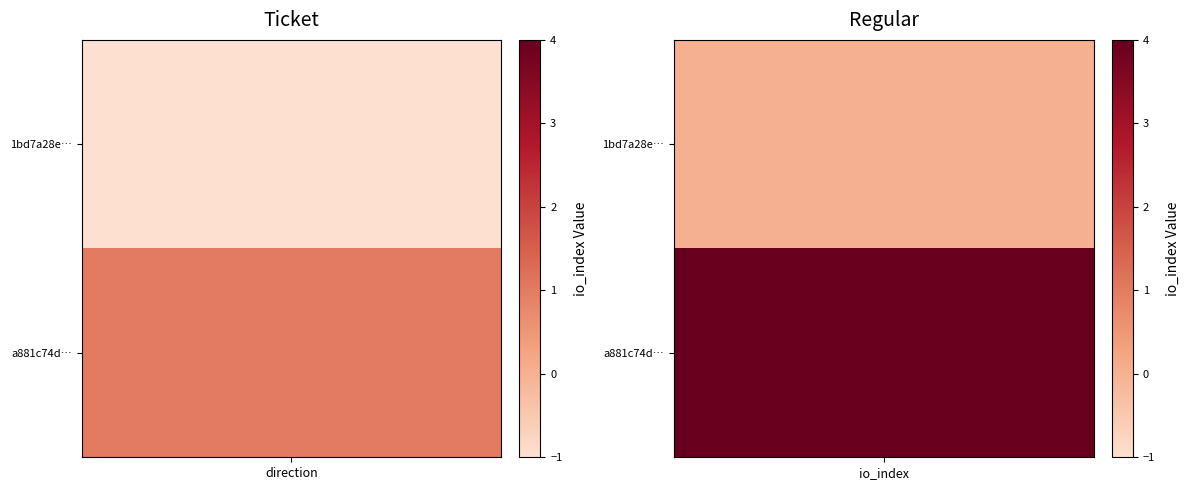

Which series has the largest range (max minus min)?

a881c74df1d9beb5f98e920e40f0767091deaae